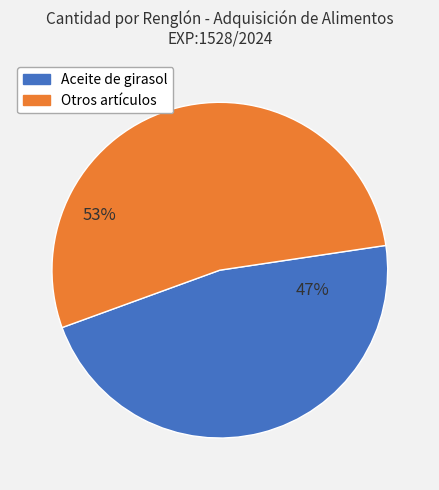

Is there any slice that represents more than half of the pie?

Yes